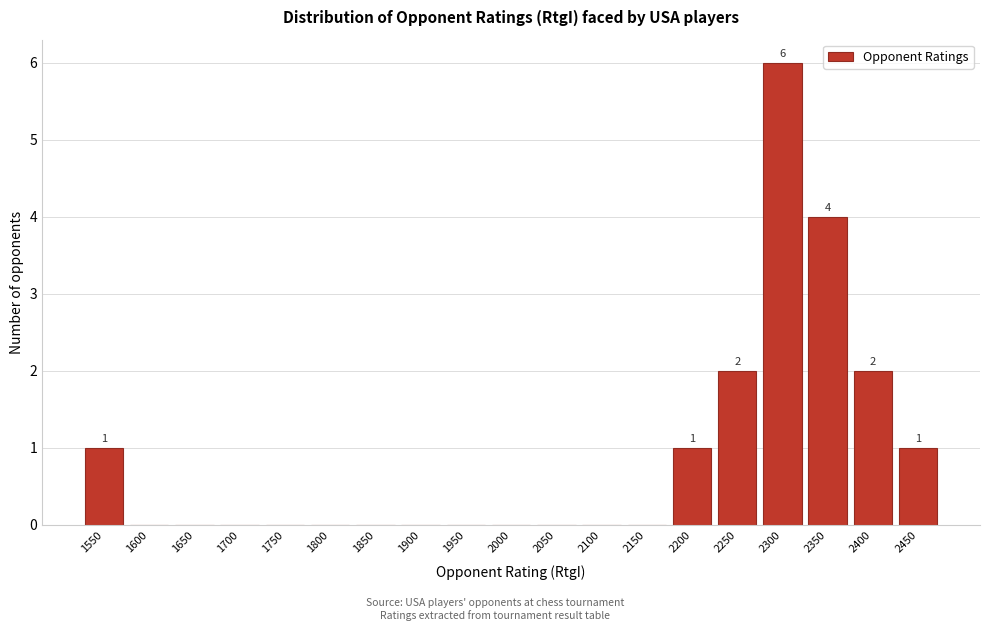

Reading left to right, list all the values displayed in this chart.

1550=1	1600=0	1650=0	1700=0	1750=0	1800=0	1850=0	1900=0	1950=0	2000=0	2050=0	2100=0	2150=0	2200=1	2250=2	2300=6	2350=4	2400=2	2450=1